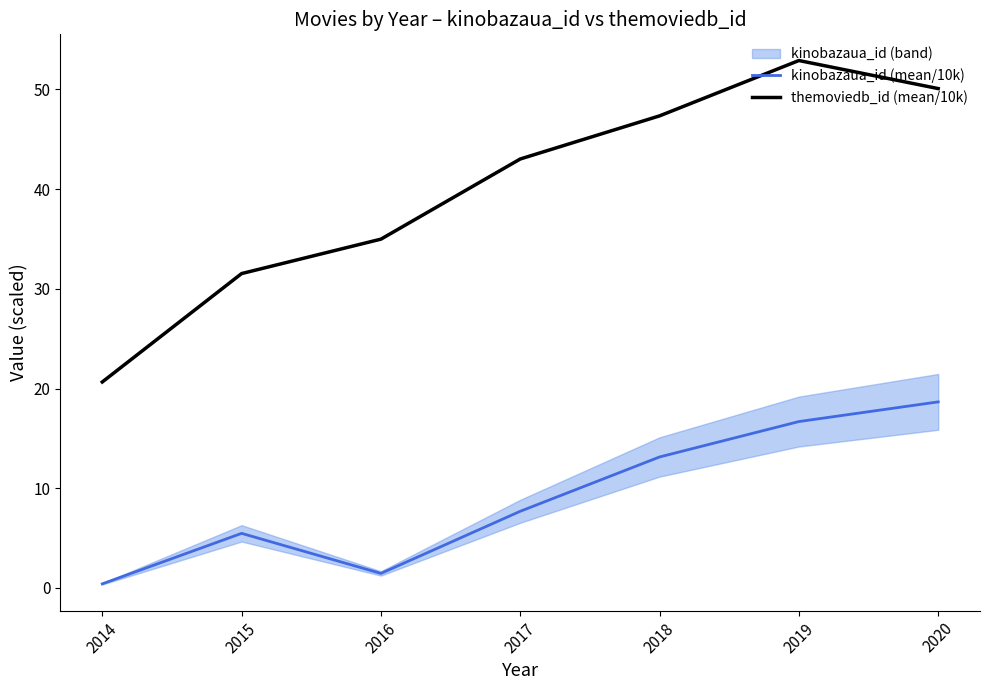

Which series has the largest total across all categories?

themoviedb_id (mean/10k)